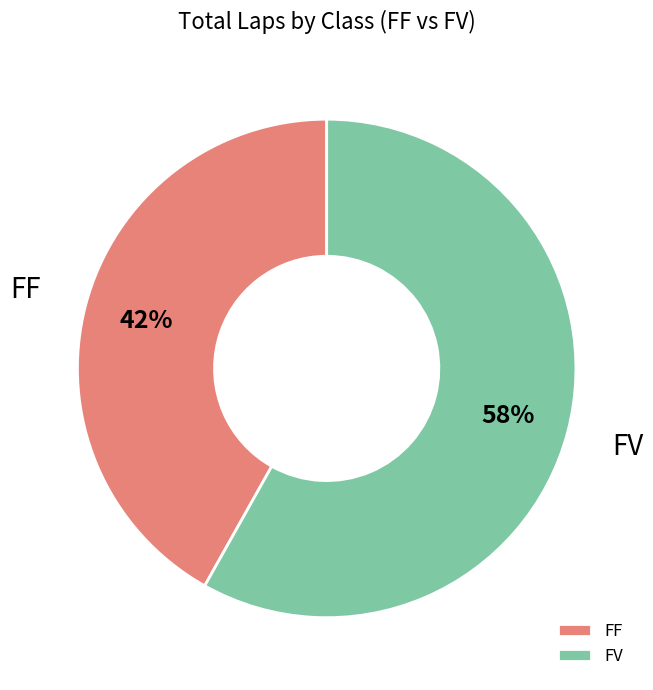

Which slice is the smallest?

FF